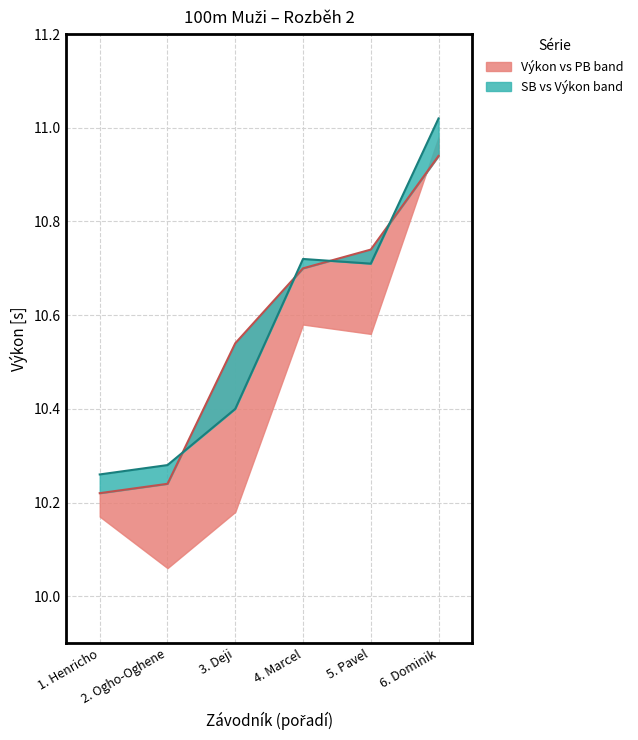

Which has a higher value, 5. Pavel or 1. Henricho?

5. Pavel